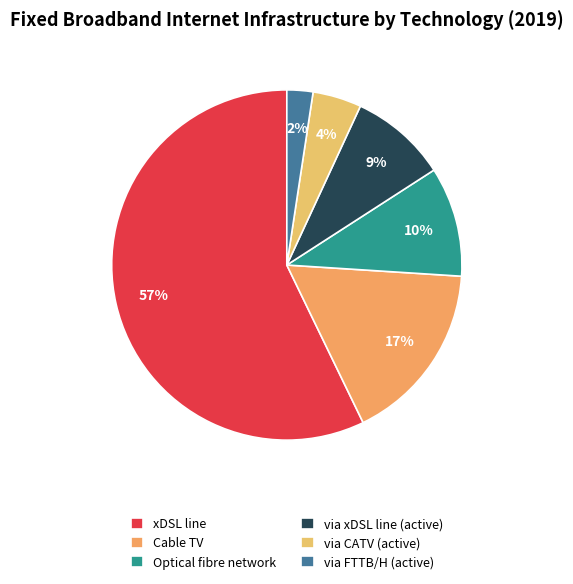

Is the sum of Optical fibre network and via FTTB/H (active) greater than half?

No